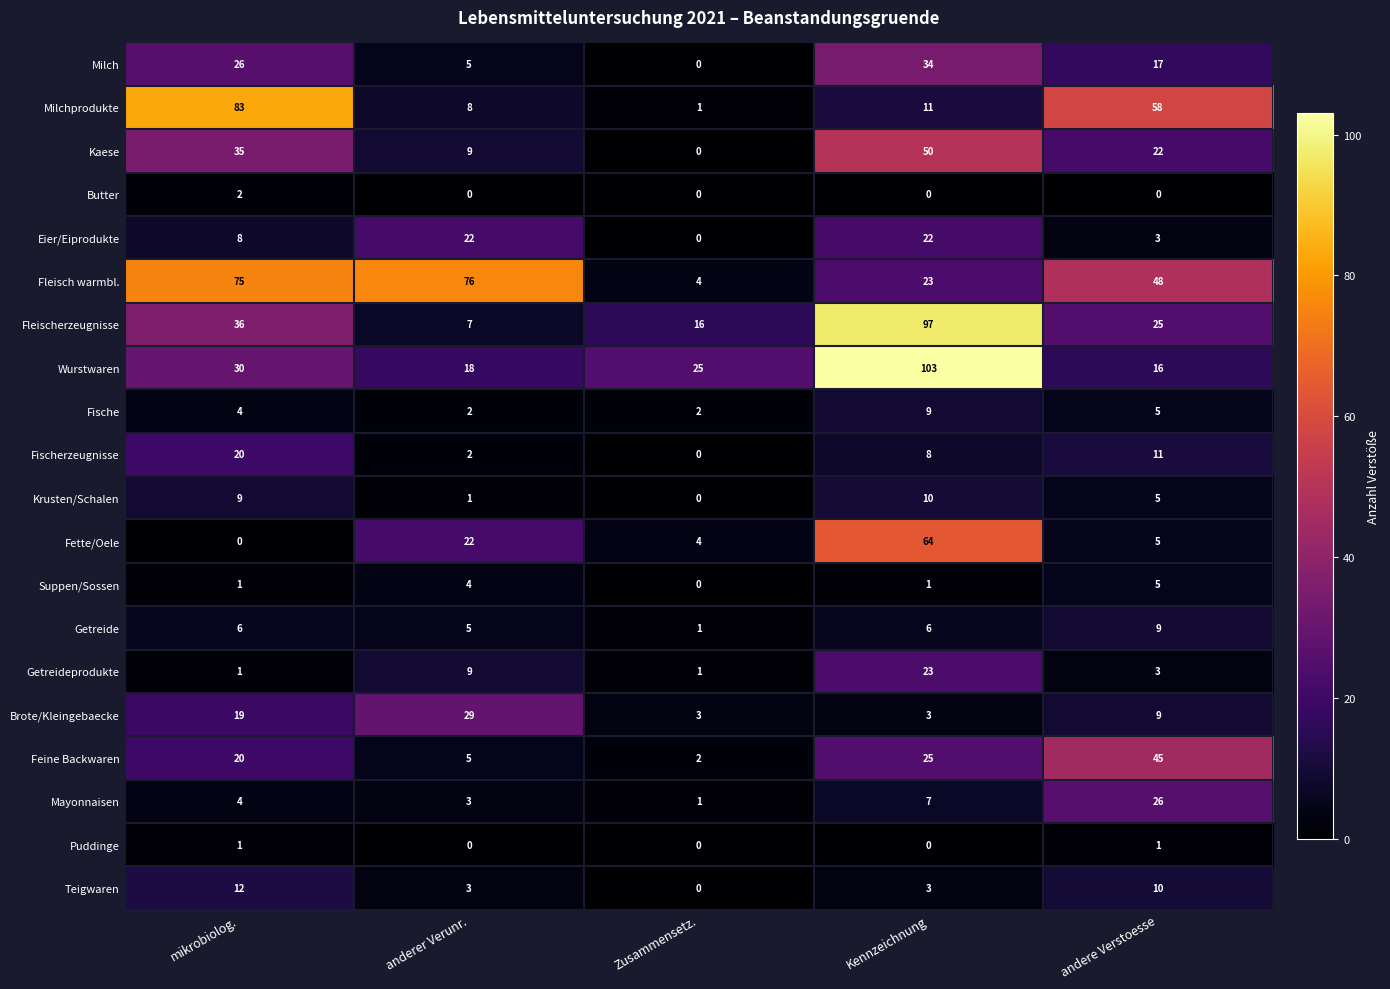

What is the difference between the Fische values at Kennzeichnung and andere Verstoesse?

4